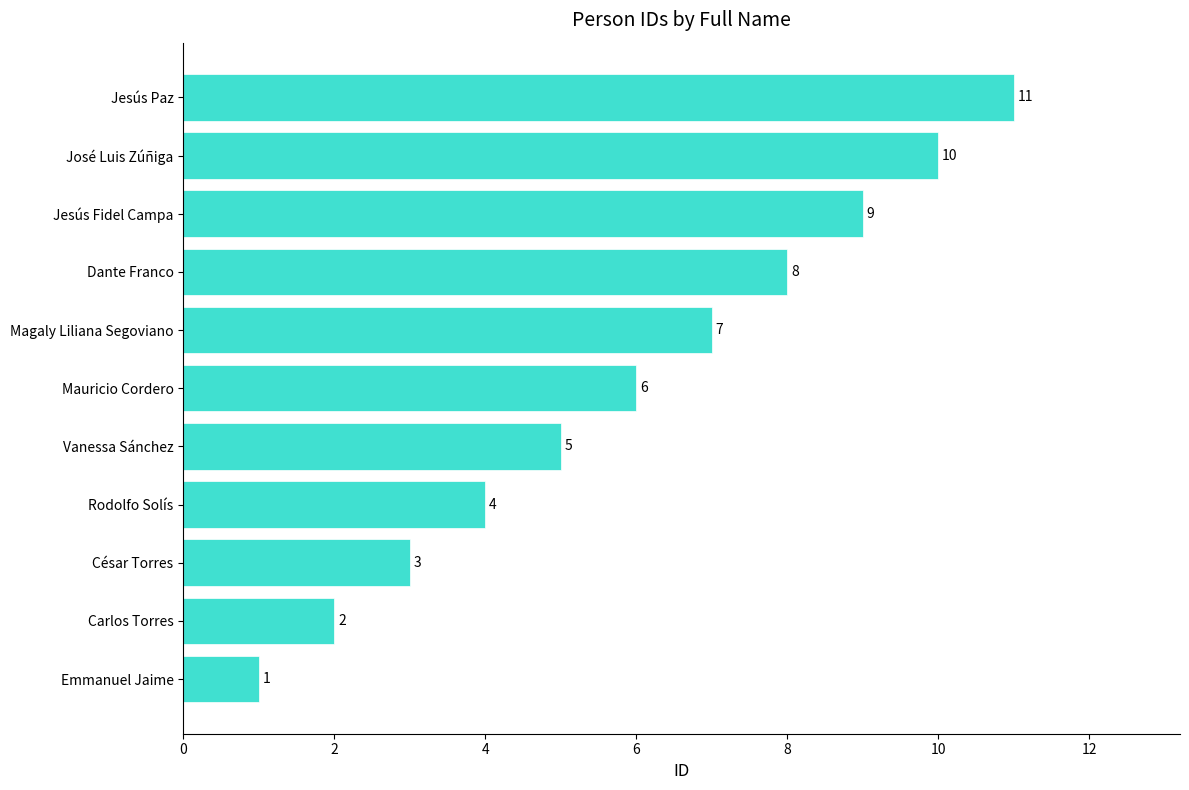

What is the minimum value shown in the chart?

1